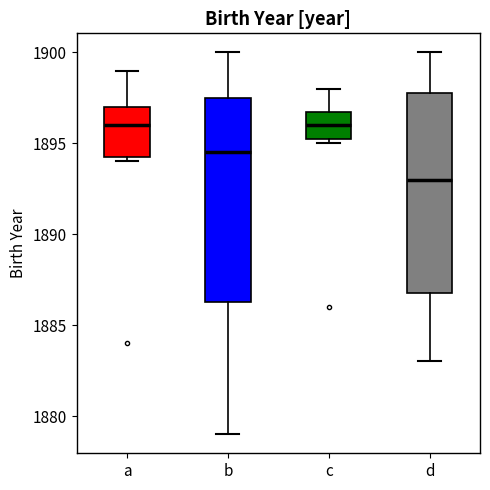

Where does the median line of the box for c sit on the y-axis? The values are not printed on the chart, so give them approximately, as read against the axis.

1896.0